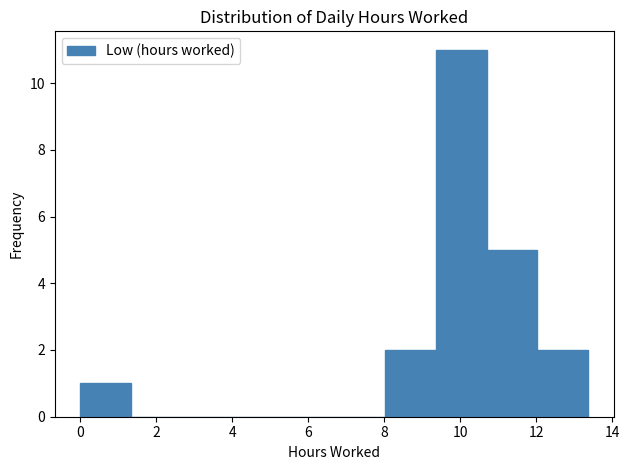

What is the height of the bar covering 12.0 to 13.4 on the x-axis? Neither the bar edges nor the heights are printed on the chart, so give them approximately, as read against the axes.

2